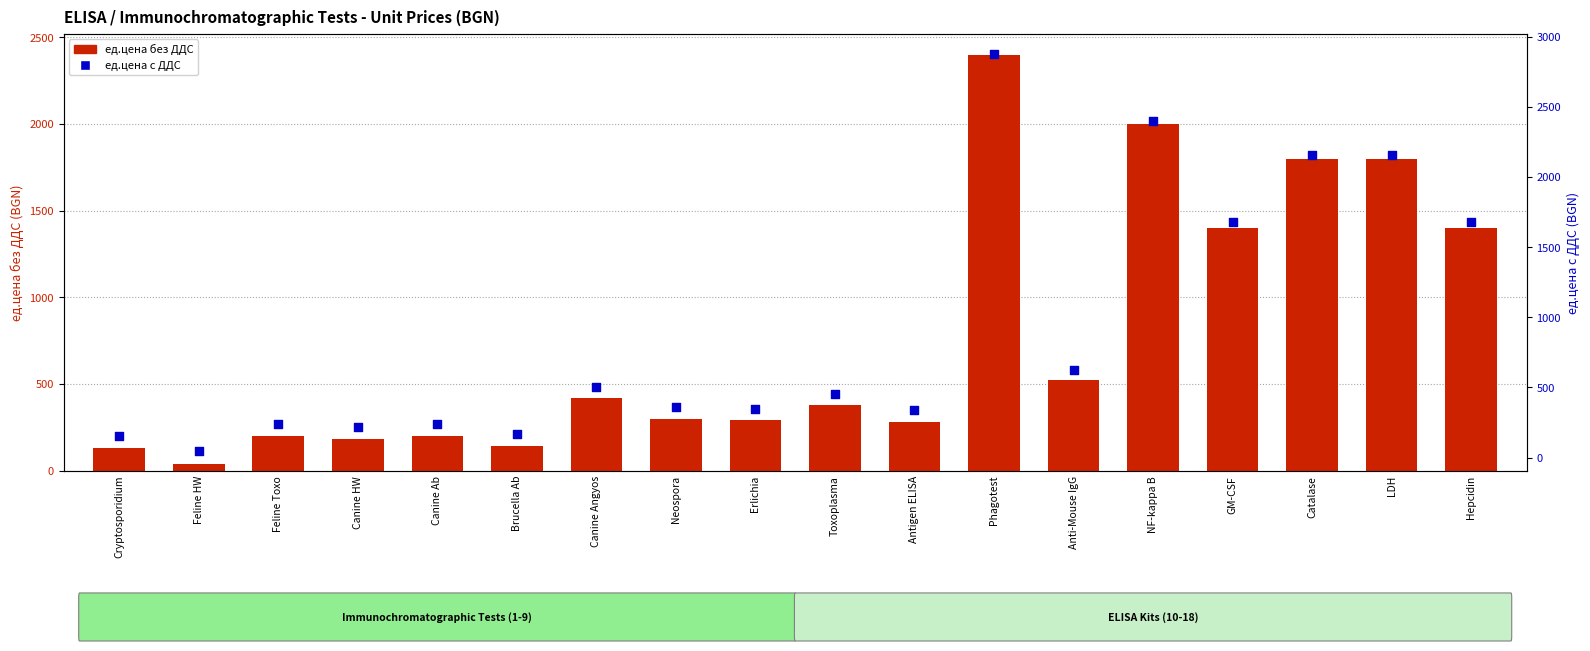

Which series has the widest spread of Y values?

ед.цена с ДДС